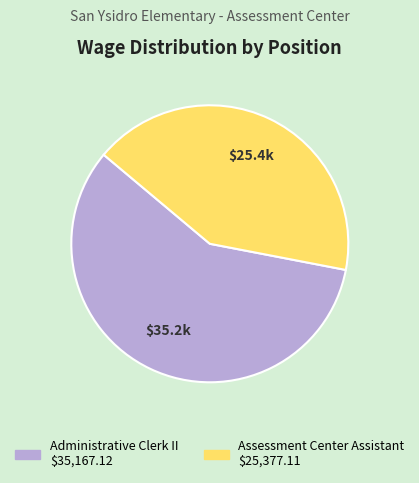

Is it true that Assessment Center Assistant is 42% of the pie?

True